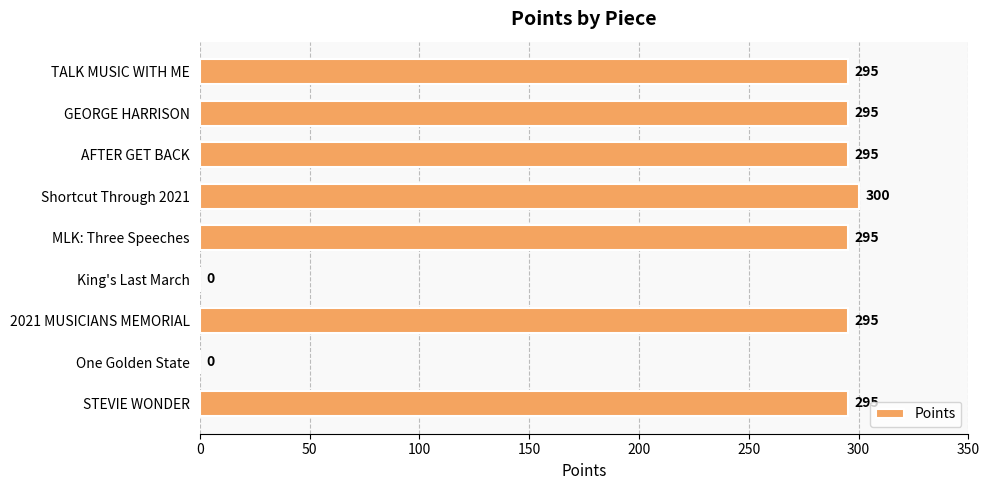

What is the approximate value at AFTER GET BACK, to the nearest 5?

295